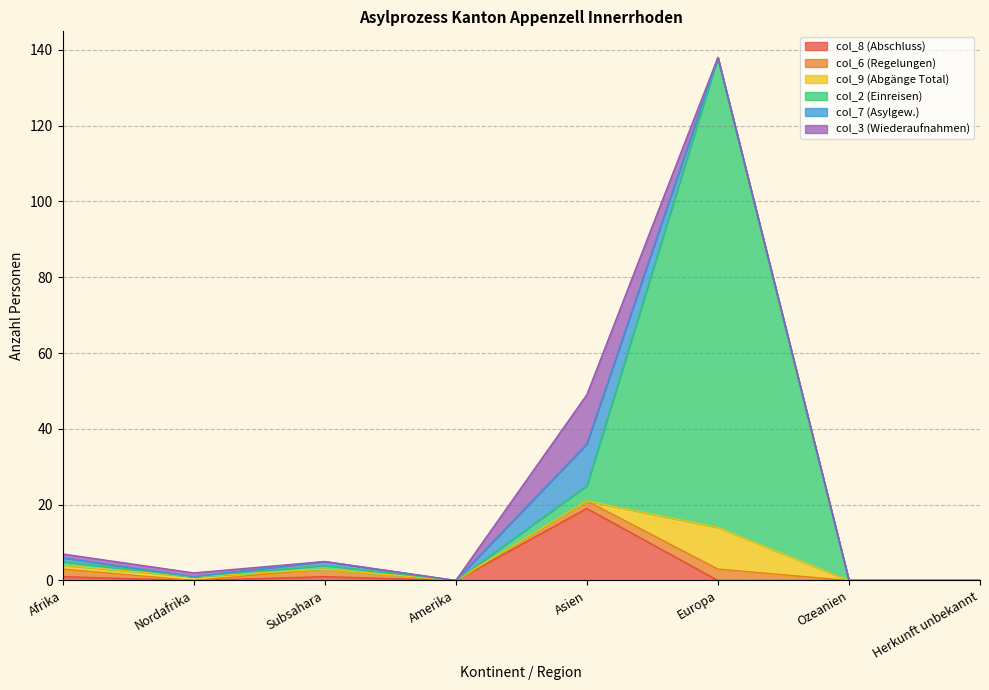

True or false: col_2 (Einreisen) has a value of 0 at Ozeanien.

True